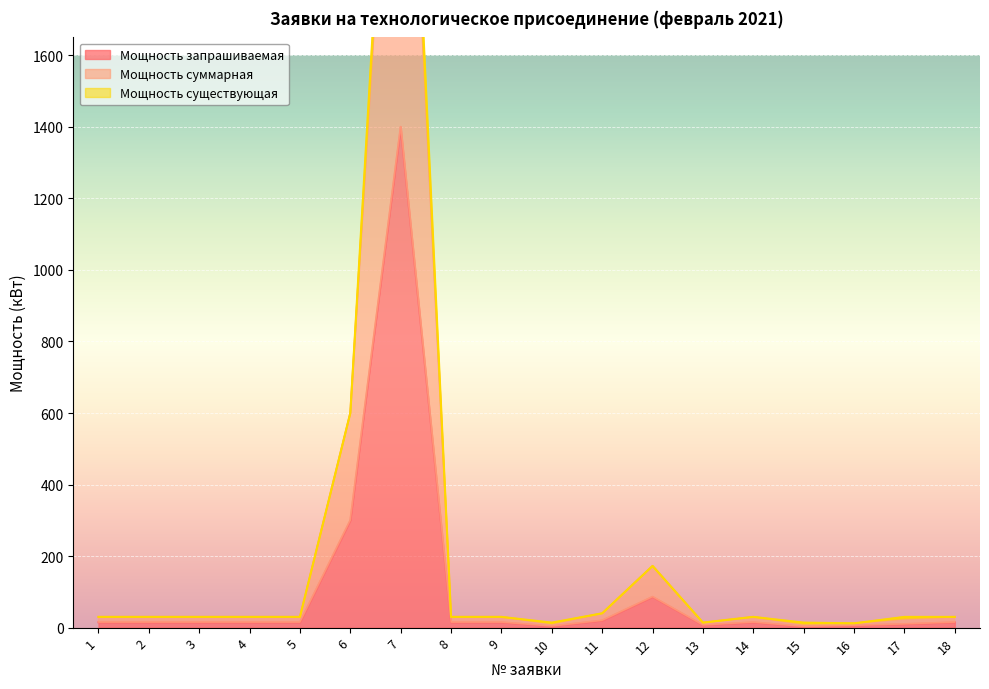

What is the highest value of the Мощность запрашиваемая series?

1400.0